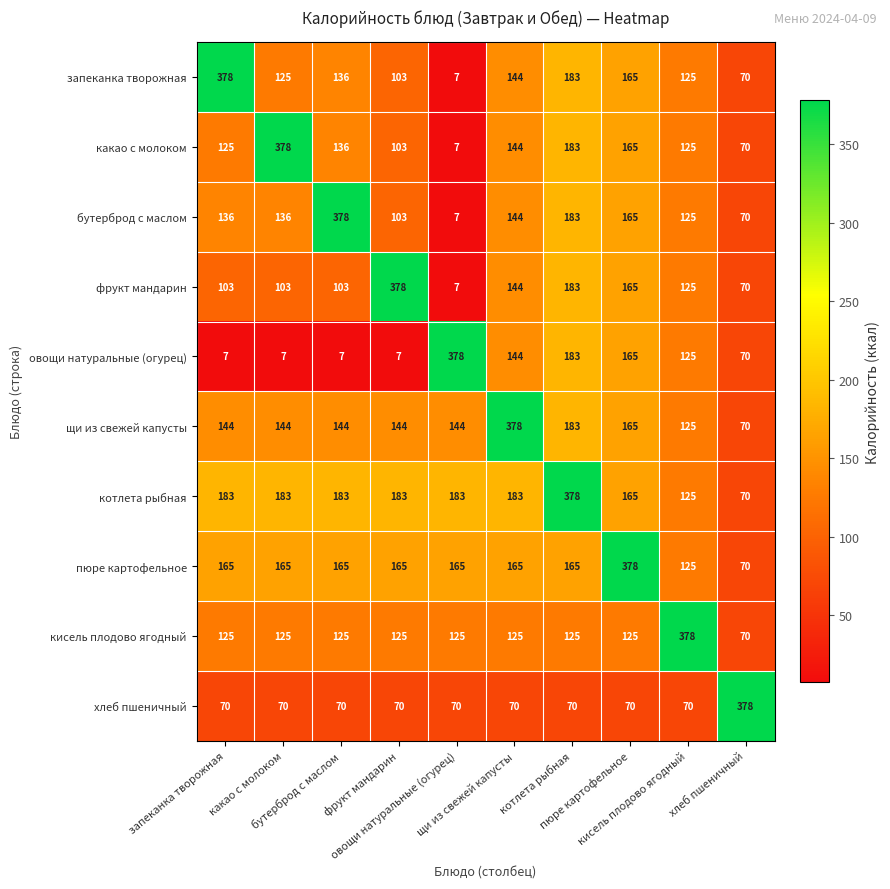

What is the difference between the highest and lowest values at щи из свежей капусты?

308